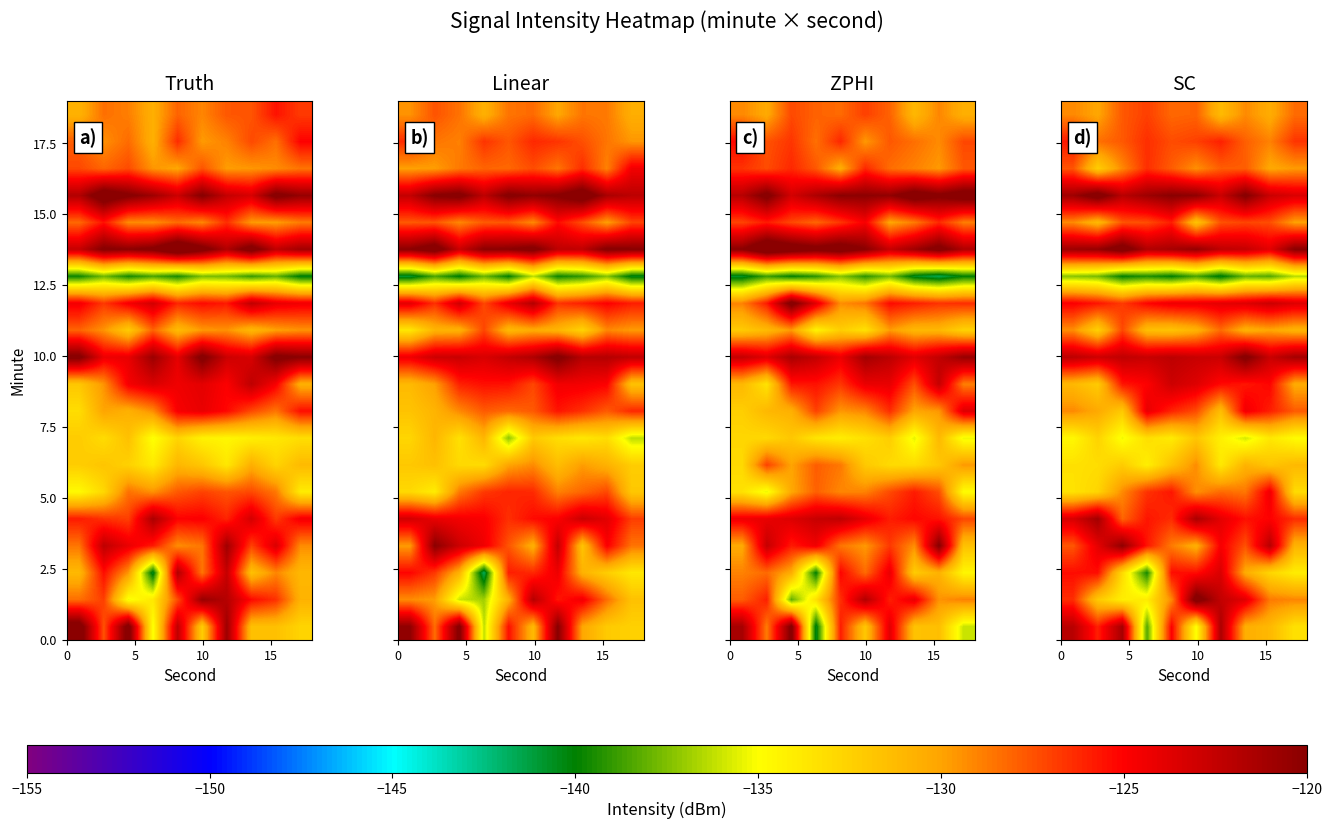

The row_0 series shows -196.9 at 8. True or false?

False